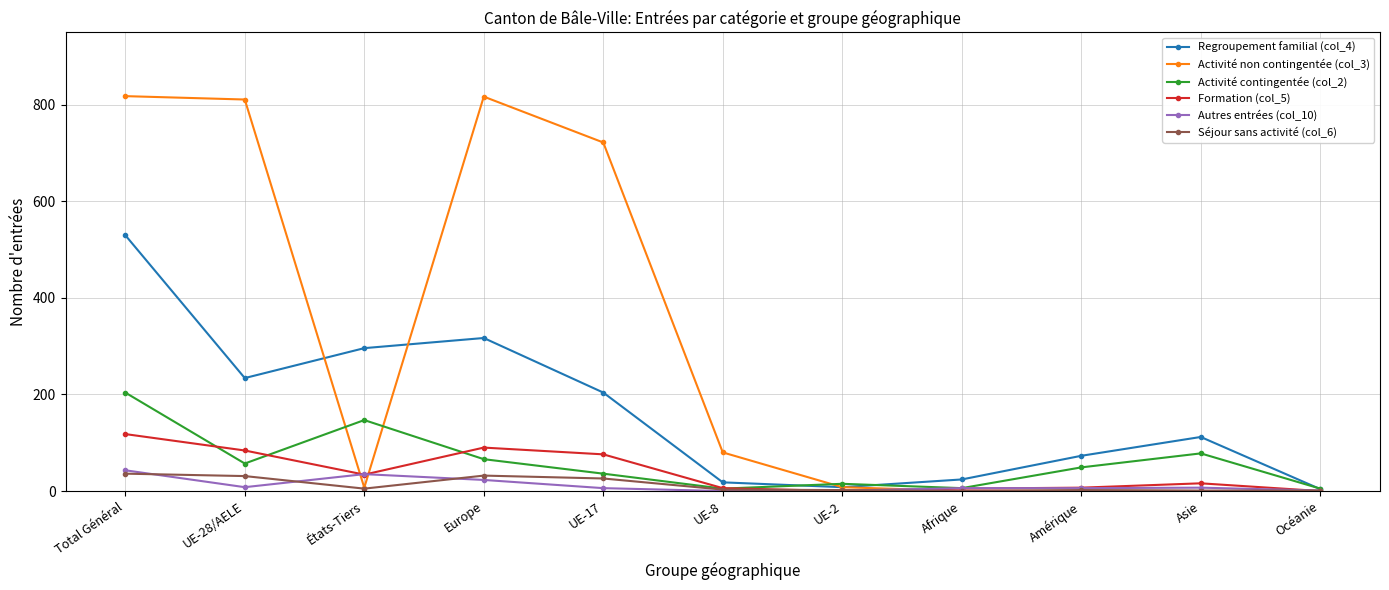

Where is the first local minimum for Activité non contingentée (col_3)?

États-Tiers